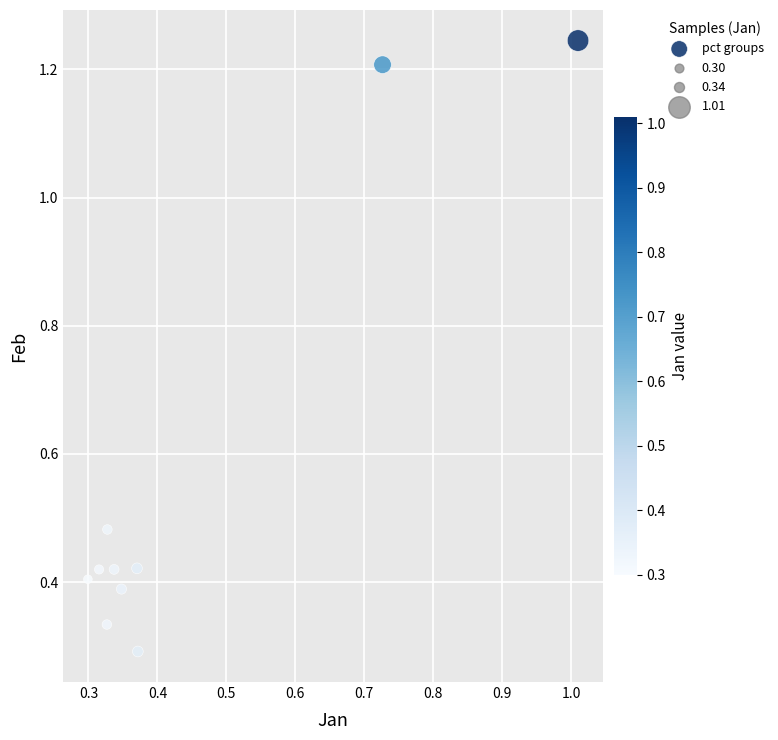

What is the average Y value?

0.6